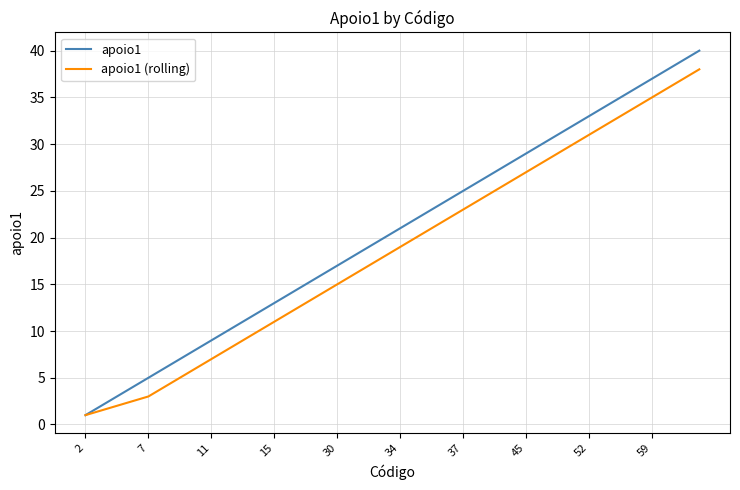

What is the lowest value of the apoio1 series?

1.0